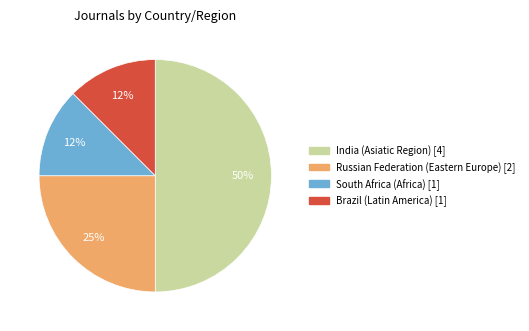

What is the ratio of the value at Brazil (Latin America) to the value at Russian Federation (Eastern Europe)?

0.5